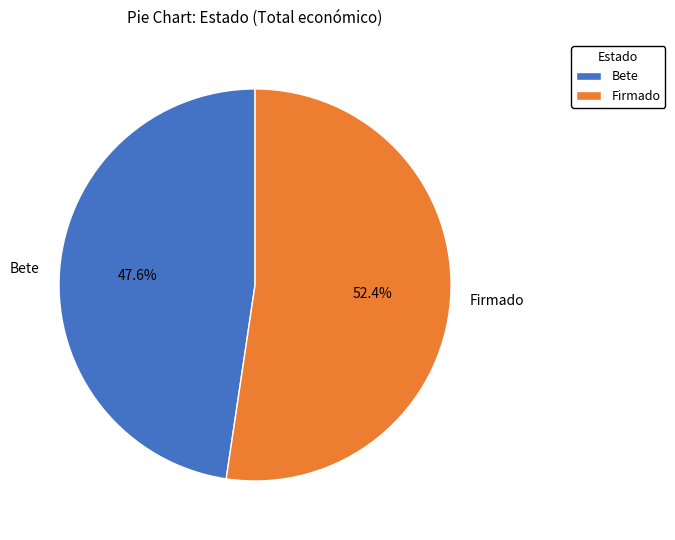

Is there a majority slice in this chart?

Yes